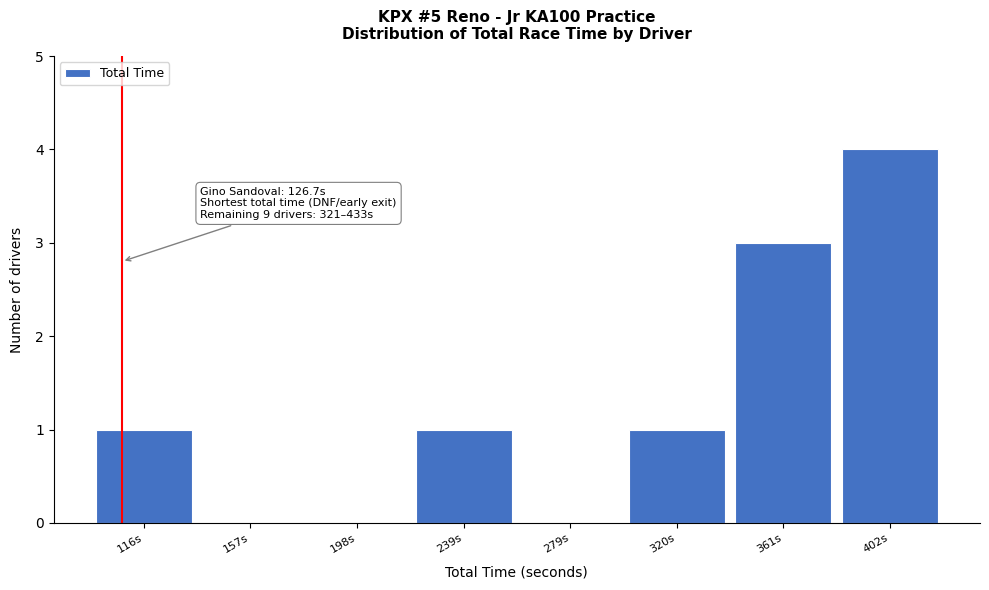

Reading left to right, transcribe all the data shown in this chart.

116s=1	157s=0	198s=0	239s=1	279s=0	320s=1	361s=3	402s=4